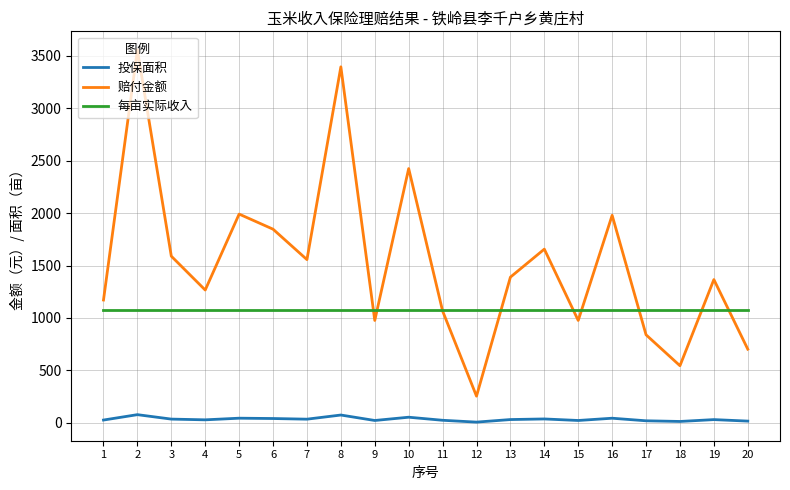

Which series changed the most between 1 and 17?

赔付金额